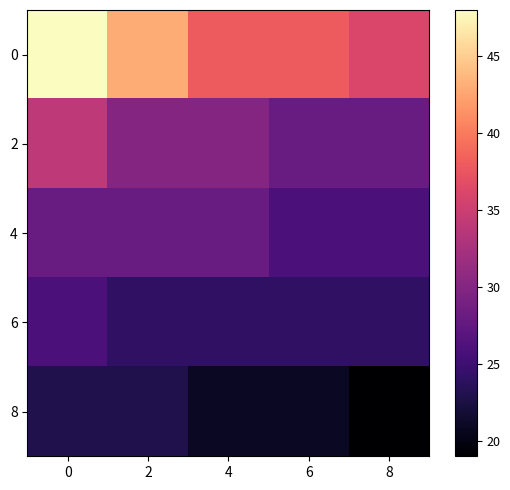

Reading left to right, what are all the values shown in this chart?

0: 0=48	2=43	4=38	6=38	8=36
2: 0=34	2=30	4=30	6=28	8=28
4: 0=28	2=28	4=28	6=26	8=26
6: 0=26	2=24	4=24	6=24	8=24
8: 0=23	2=23	4=21	6=21	8=19